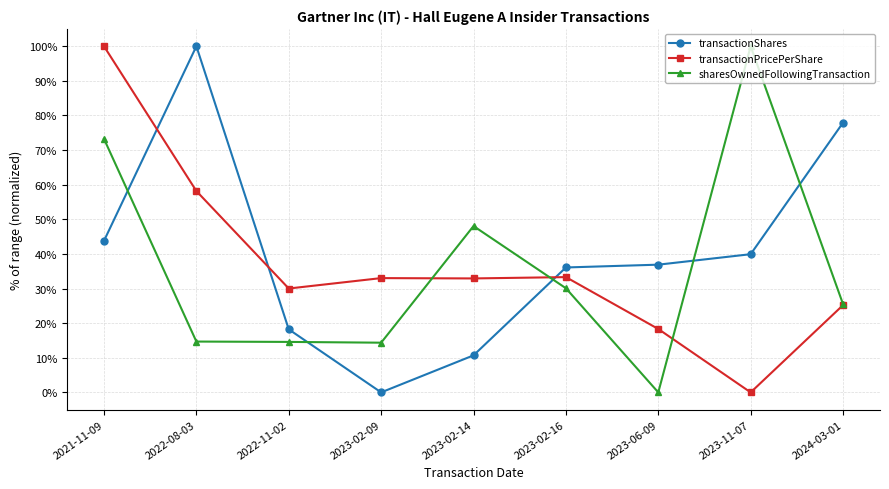

True or false: transactionShares and sharesOwnedFollowingTransaction cross at least once.

True